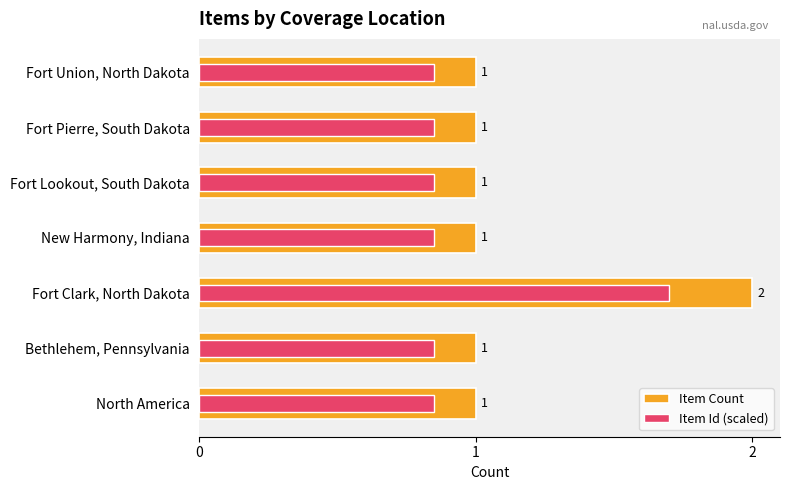

Count the number of categories in the chart.

7